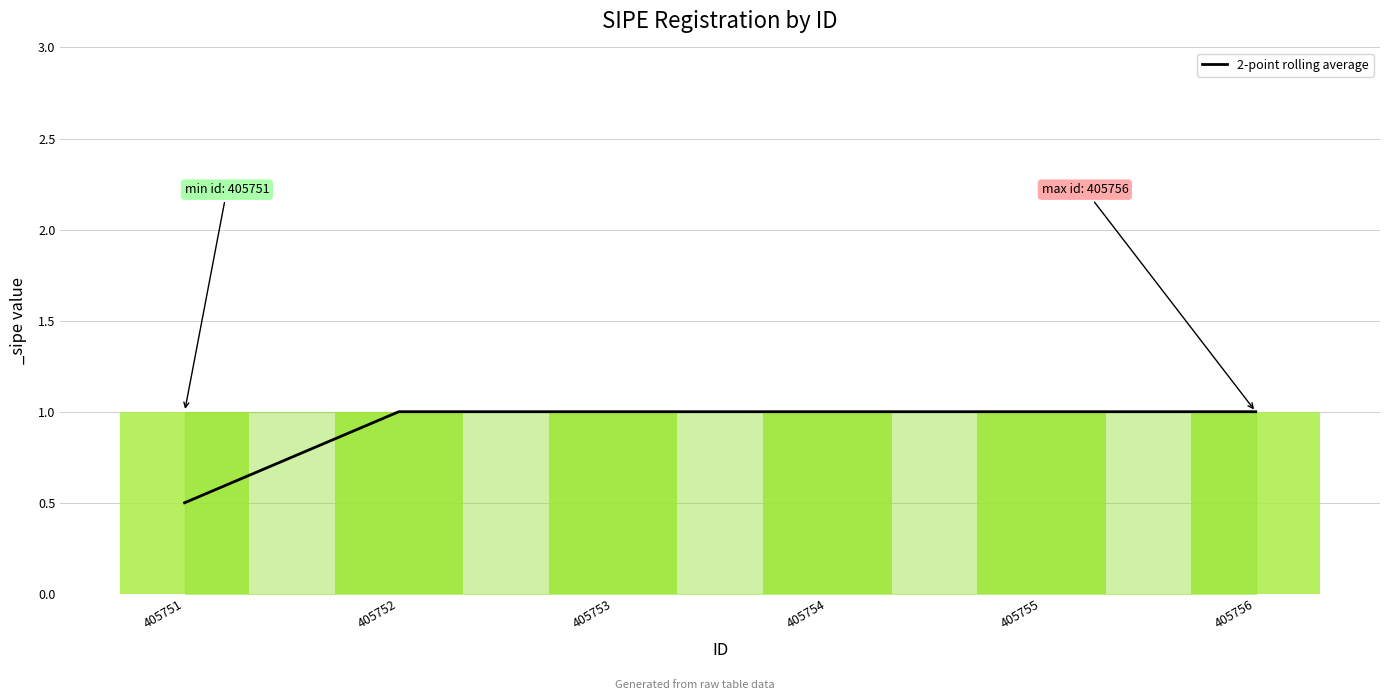

Count the number of data series in this chart.

1